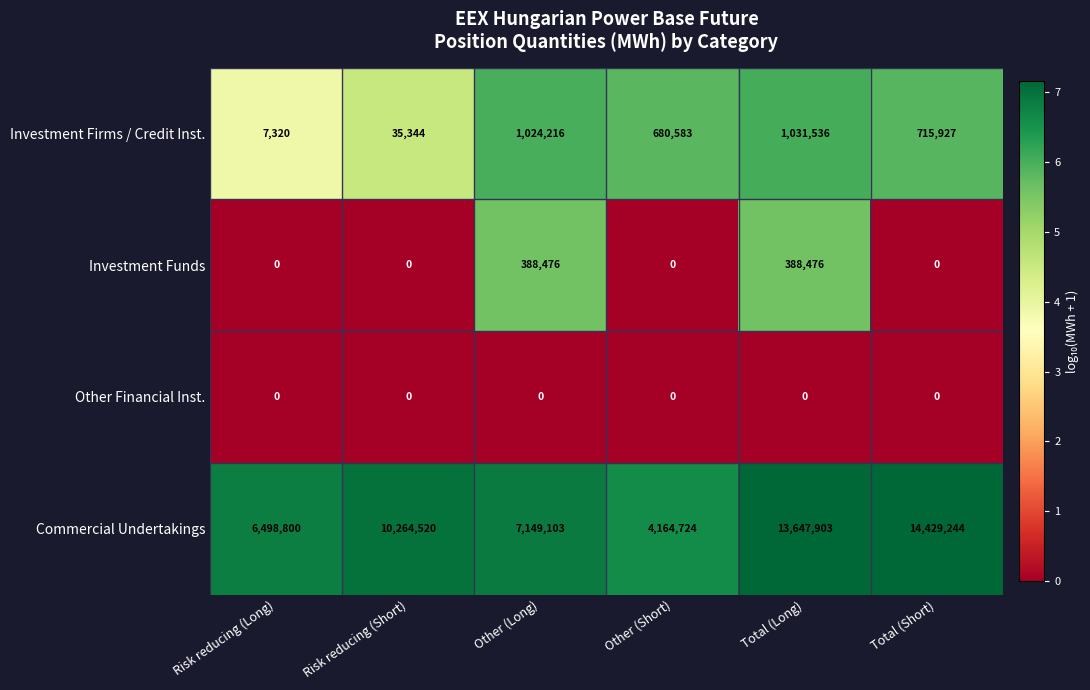

What is the sum of the Commercial Undertakings values at Other (Short) and Risk reducing (Long)?

10663524